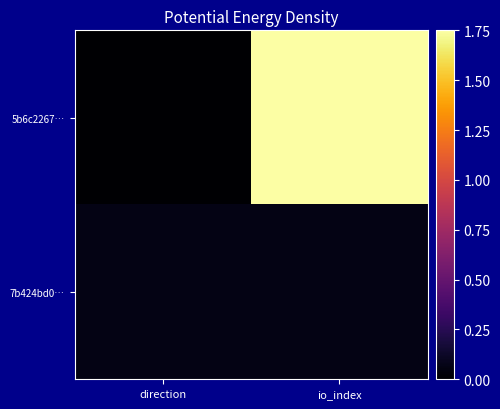

What is the maximum value shown in the chart?

1.8